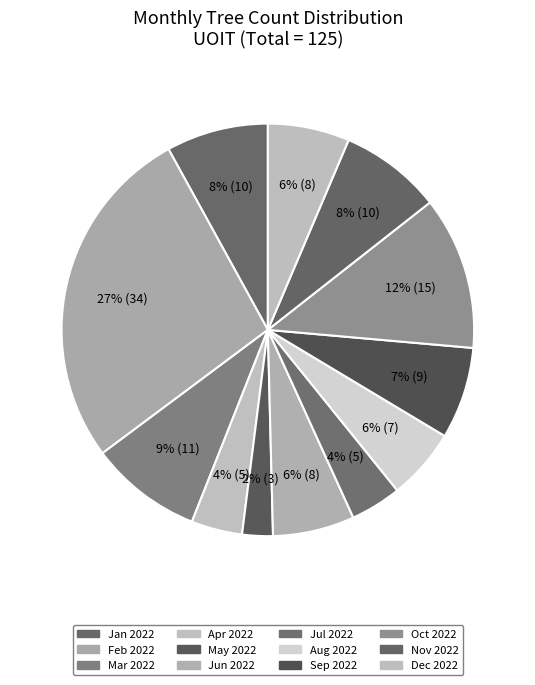

Count the number of slices in the pie.

12